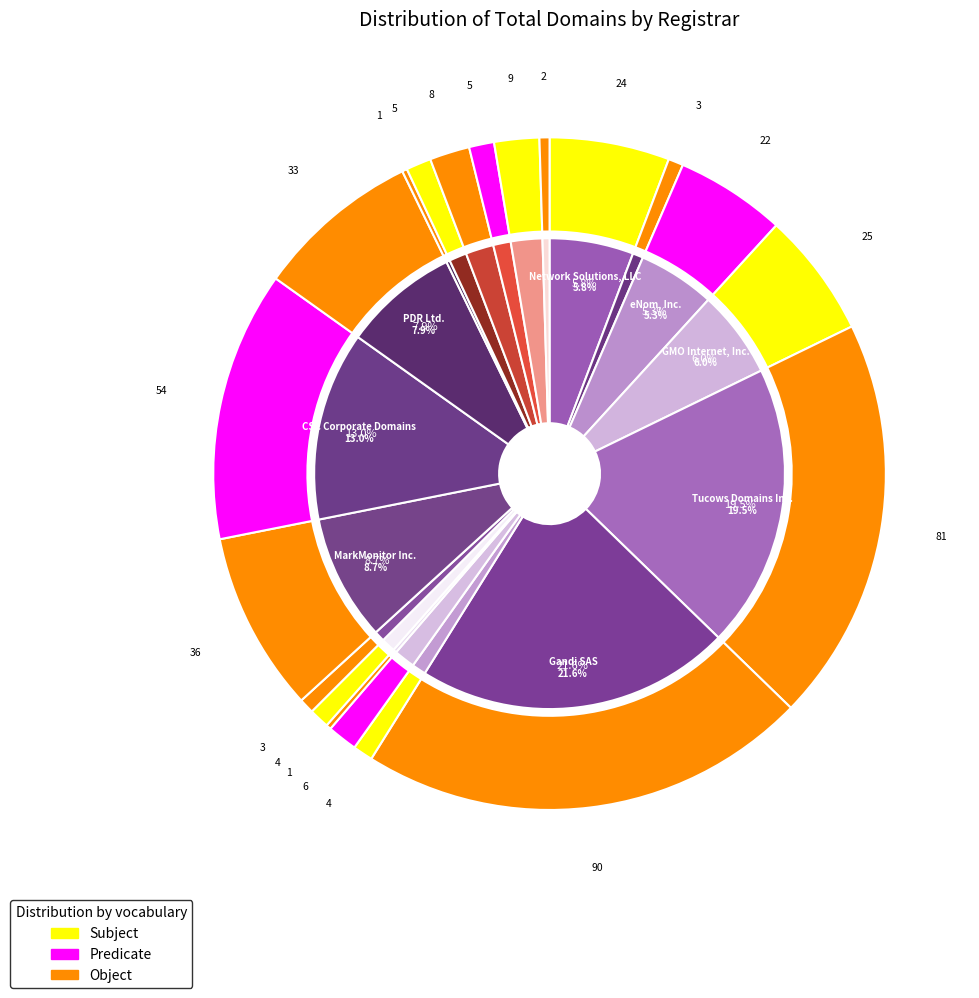

How many segments does this pie chart have?

20